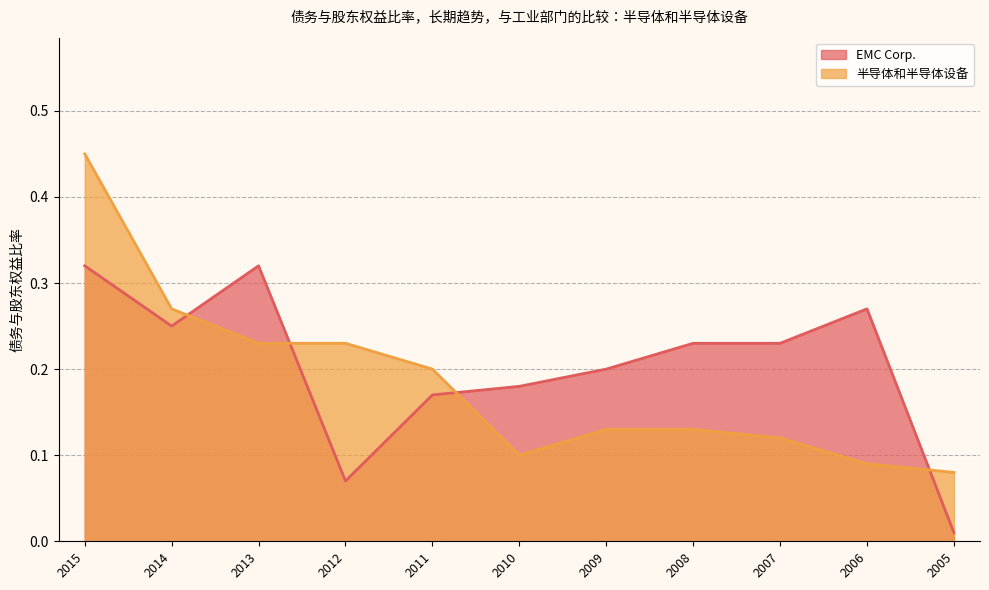

How many lines are shown in the chart?

2